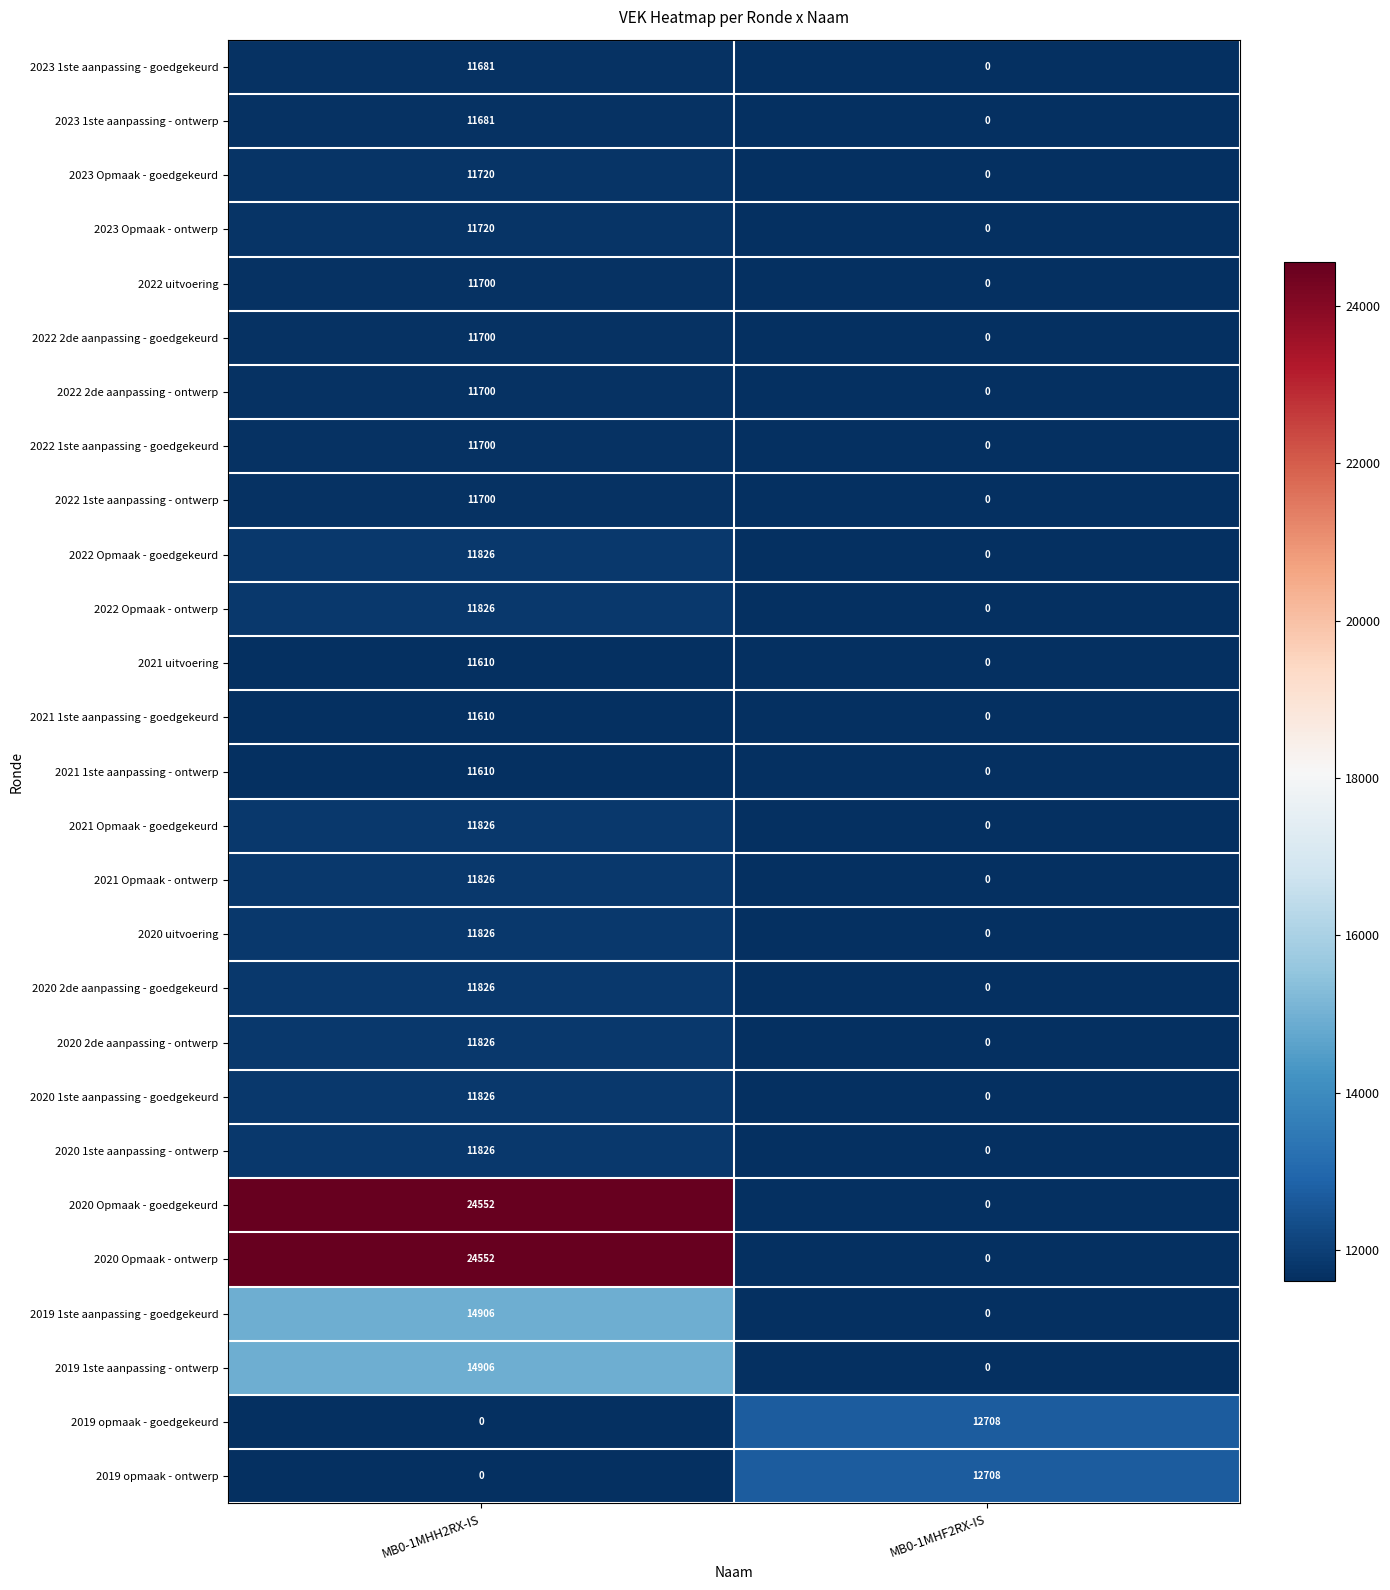

What is the average value of the 2019 1ste aanpassing - goedgekeurd series?

7453